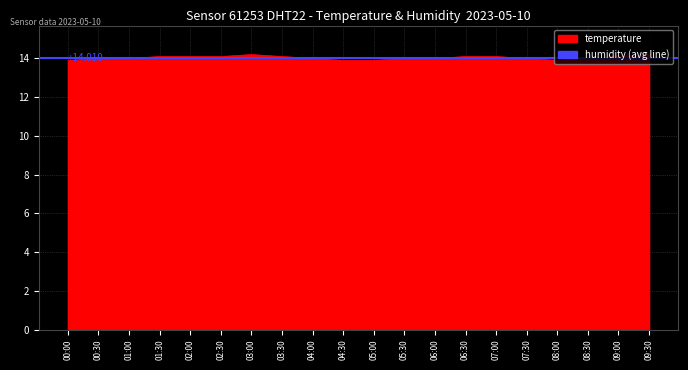

What is the difference between the maximum and second lowest values?

0.3